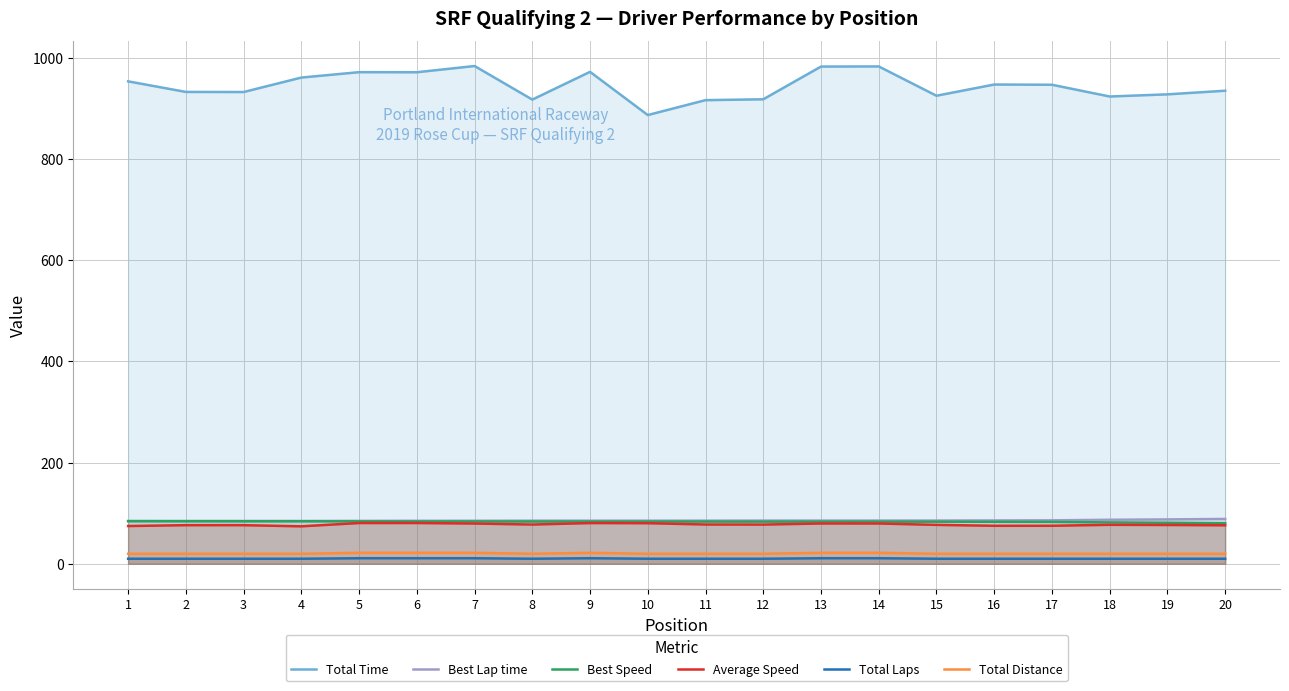

Is the value of Average Speed at 13 greater than the value of Total Laps at 8?

Yes